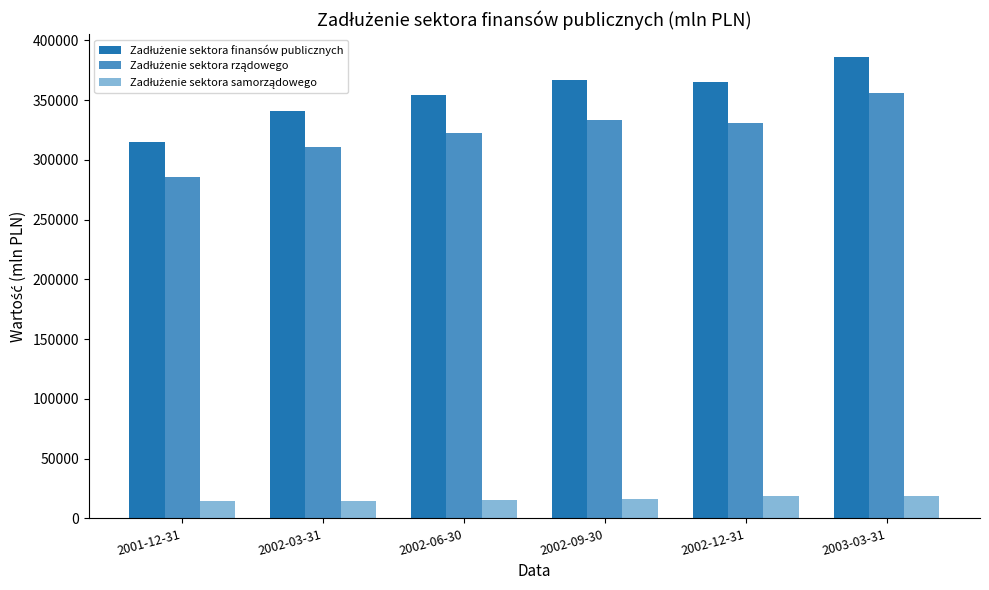

At how many categories does at least one series exceed 33362?

6